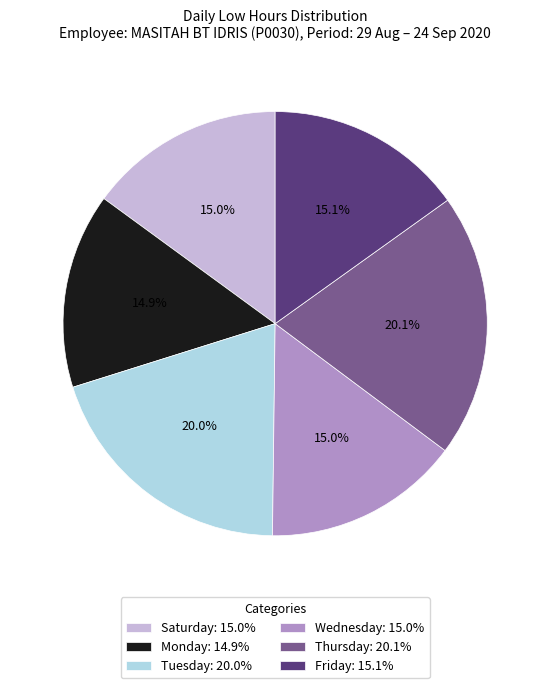

Which has a higher value, Wednesday: 15.0% or Tuesday: 20.0%?

Tuesday: 20.0%